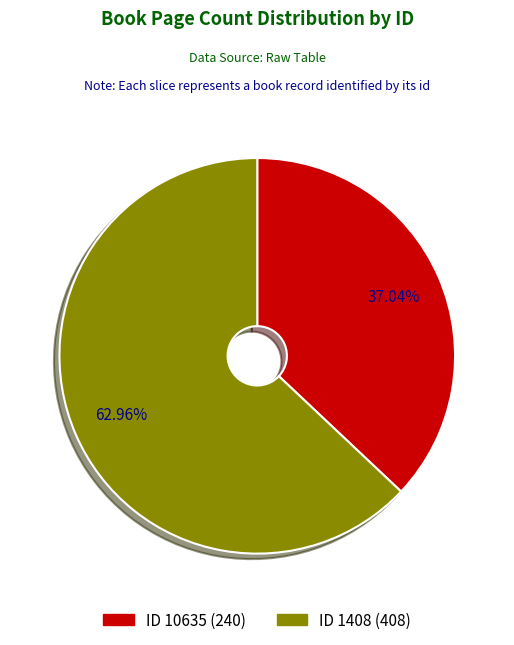

How many segments does this pie chart have?

2